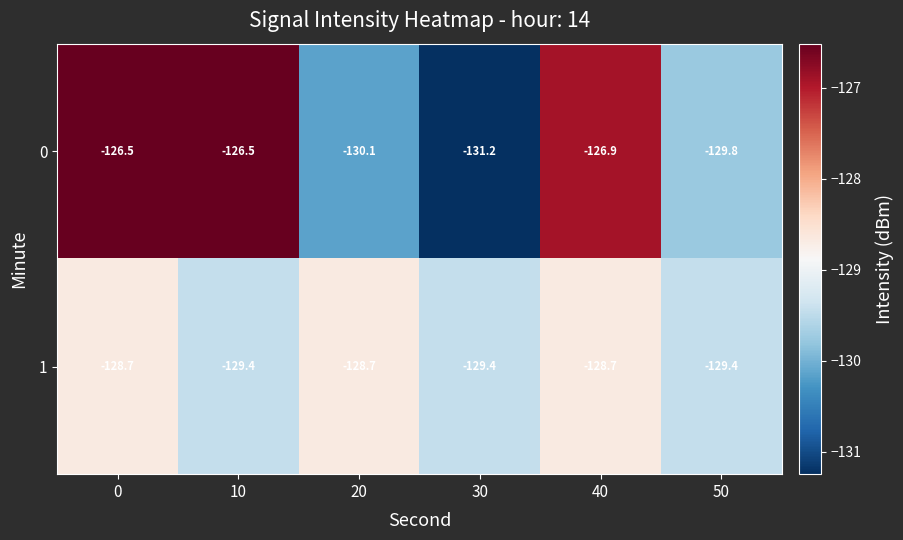

What is the greatest value displayed?

-126.5